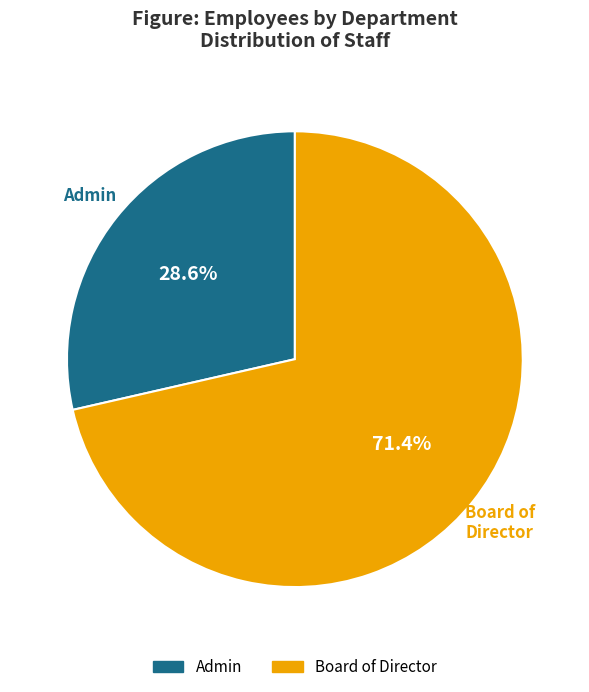

Is the sum of Admin and Board of Director greater than half?

Yes